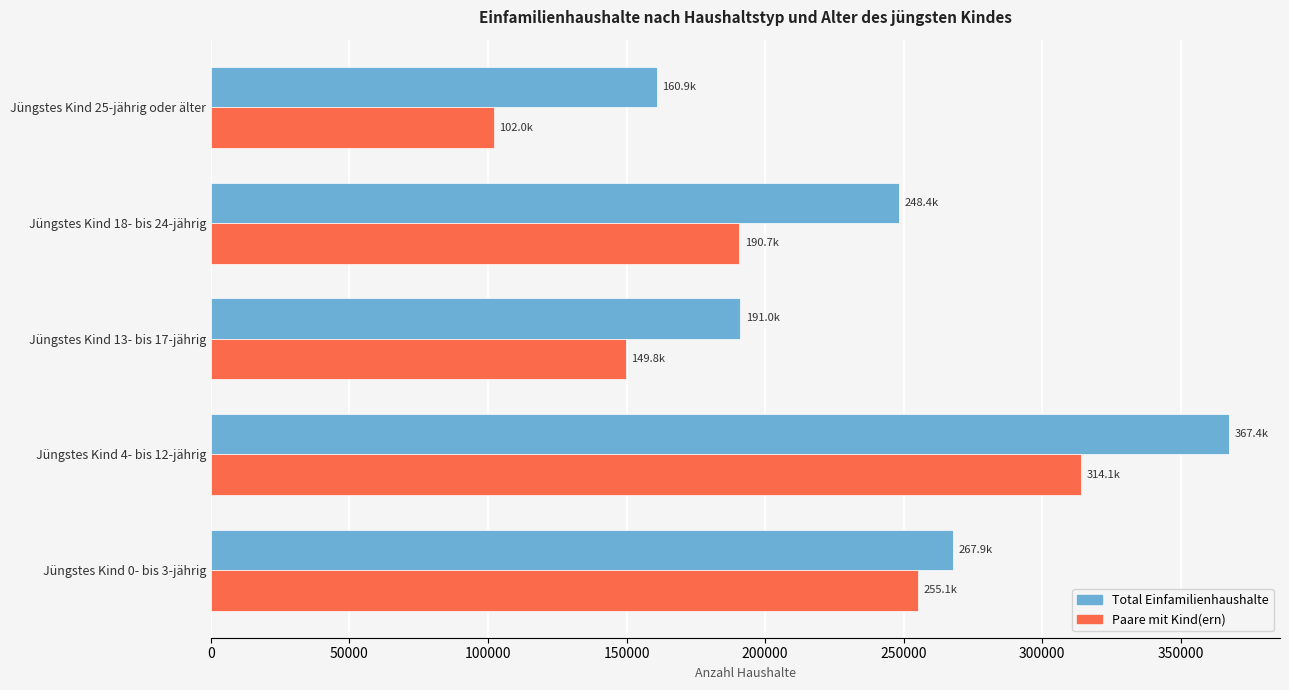

Which series changed the most between Jüngstes Kind 4- bis 12-jährig and Jüngstes Kind 25-jährig oder älter?

Paare mit Kind(ern)